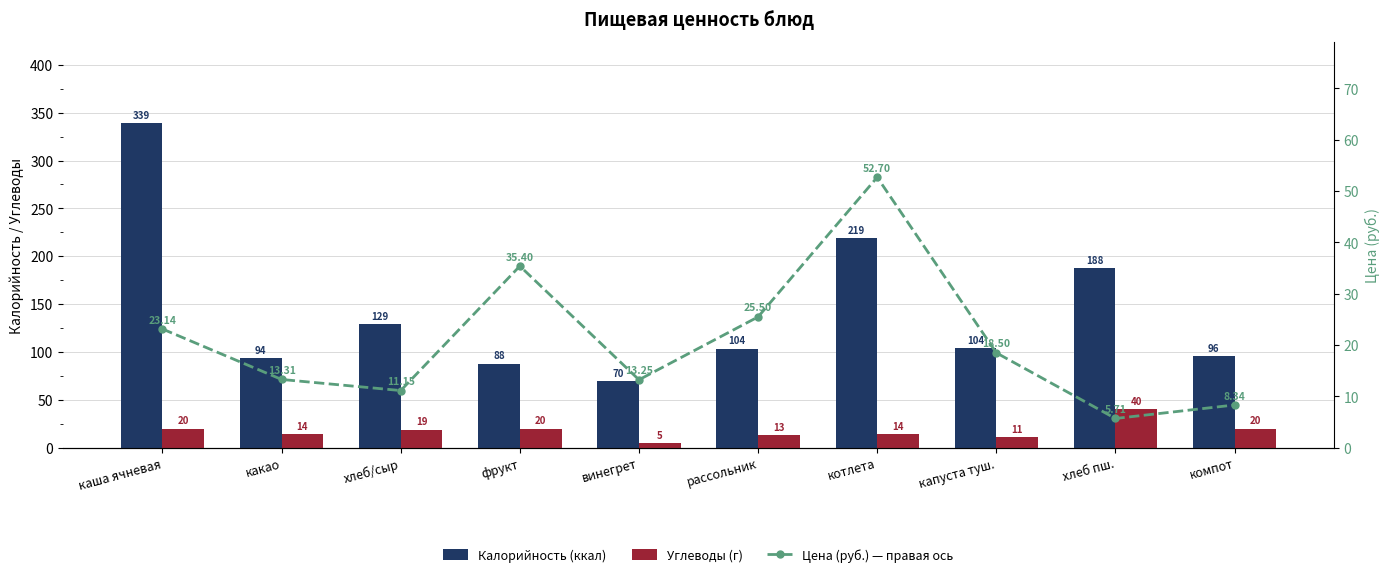

What is the sum of the Цена (руб.) — правая ось values at котлета and хлеб/сыр?

63.9